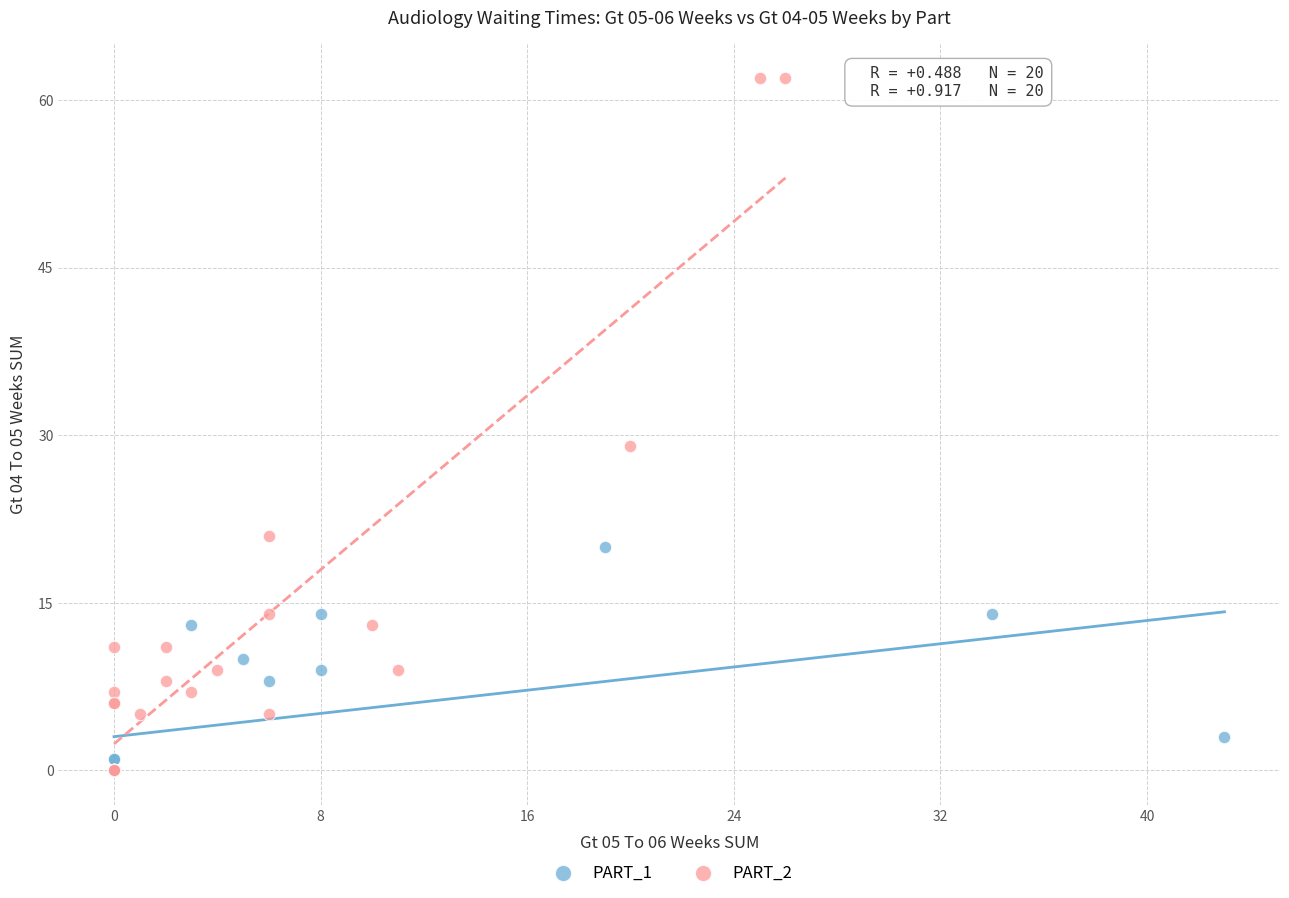

Which series has the widest spread of Y values?

PART_2